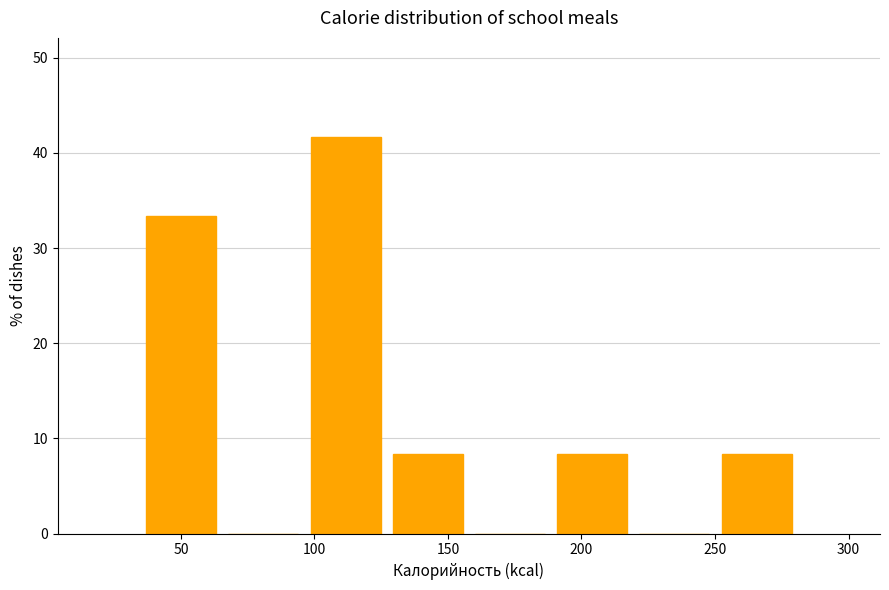

Reading left to right, transcribe this chart: for each bar, give the range it covers on the x-axis and its height. Neither the bar edges nor the heights are printed on the chart, so give them approximately, as read against the axes.

35 to 65: 33
65 to 95: 0
95 to 125: 42
125 to 160: 8
160 to 190: 0
190 to 220: 8
220 to 250: 0
250 to 280: 8